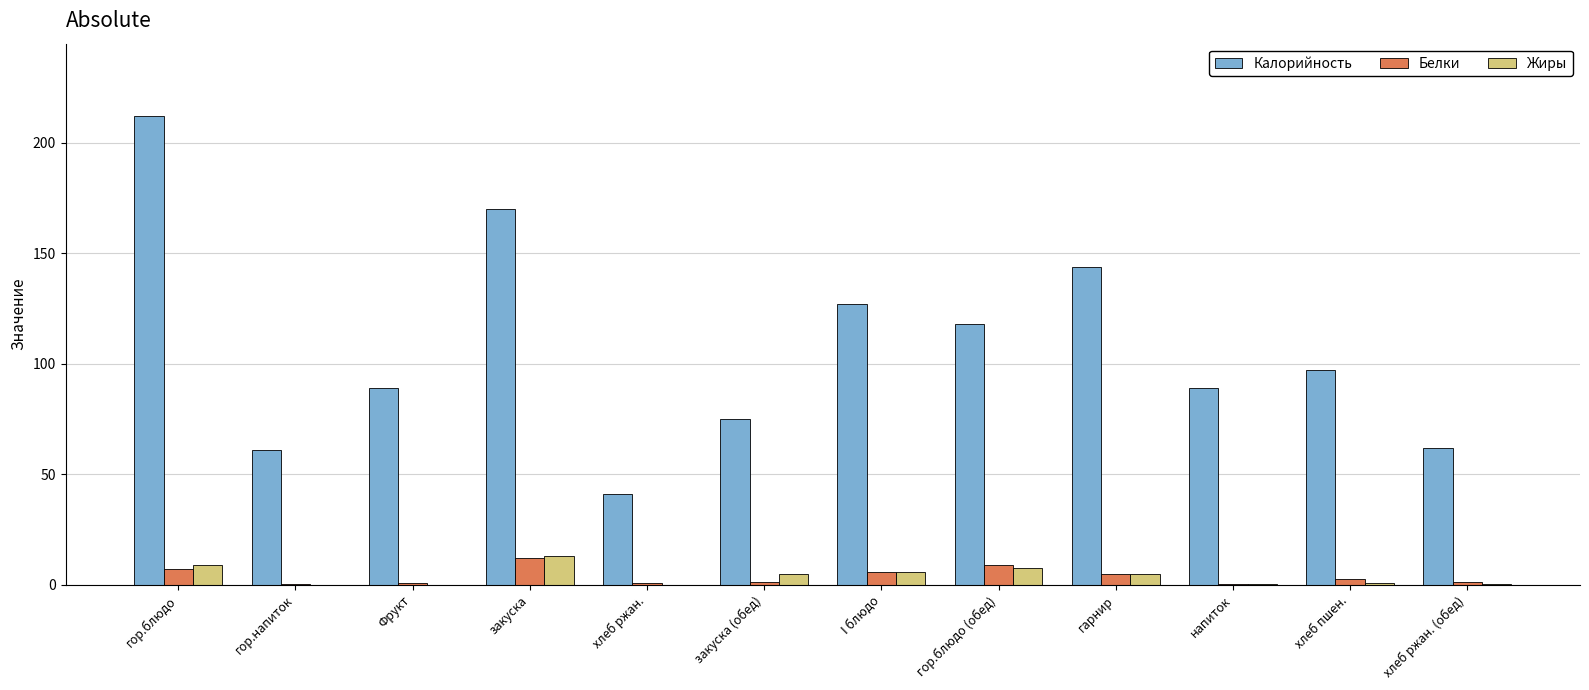

Does the chart contain stacked bars?

No